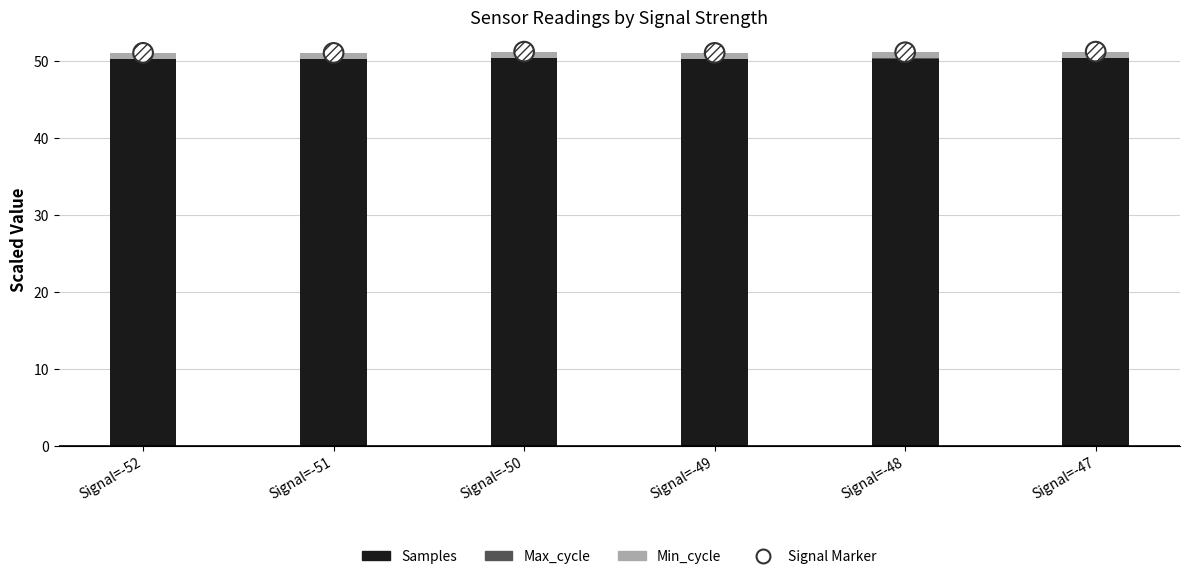

Which series reaches the maximum Y coordinate?

Signal Marker